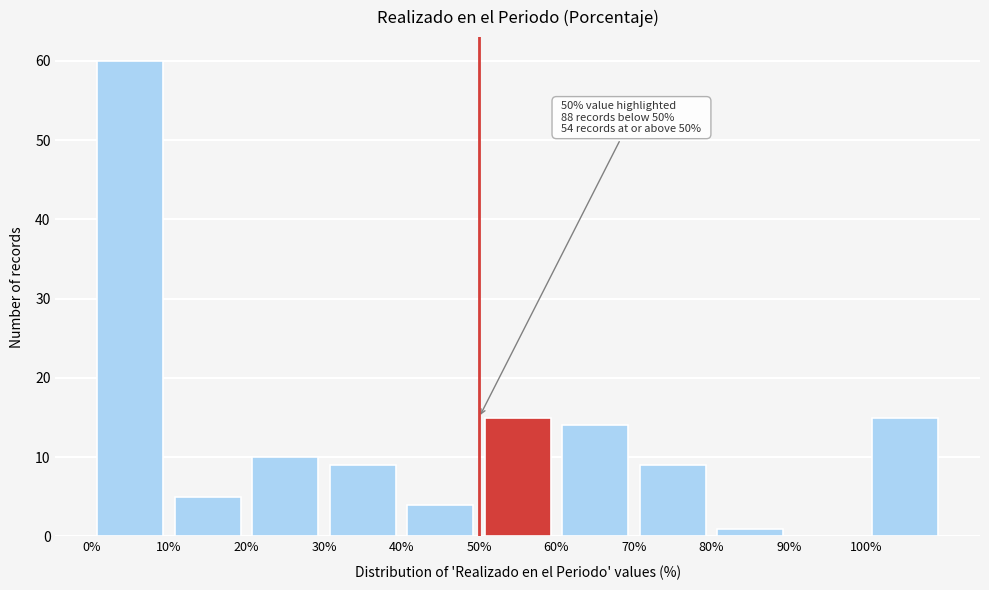

Which range on the x-axis has the tallest bar?

0 to 10